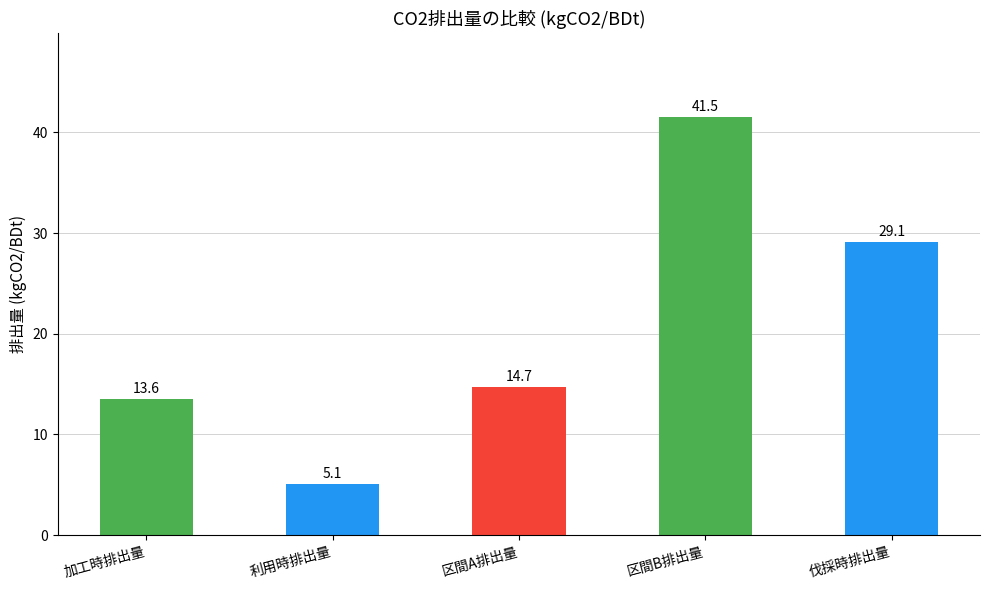

At which category does the chart reach its minimum across all series?

利用時排出量